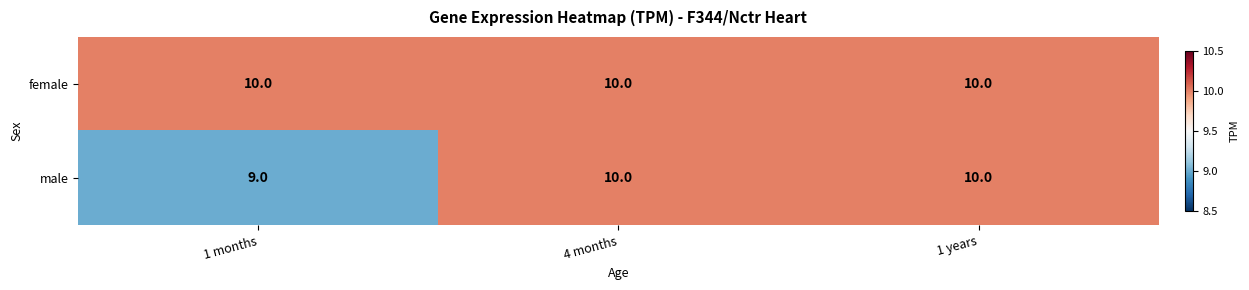

Count the number of data series in this chart.

2